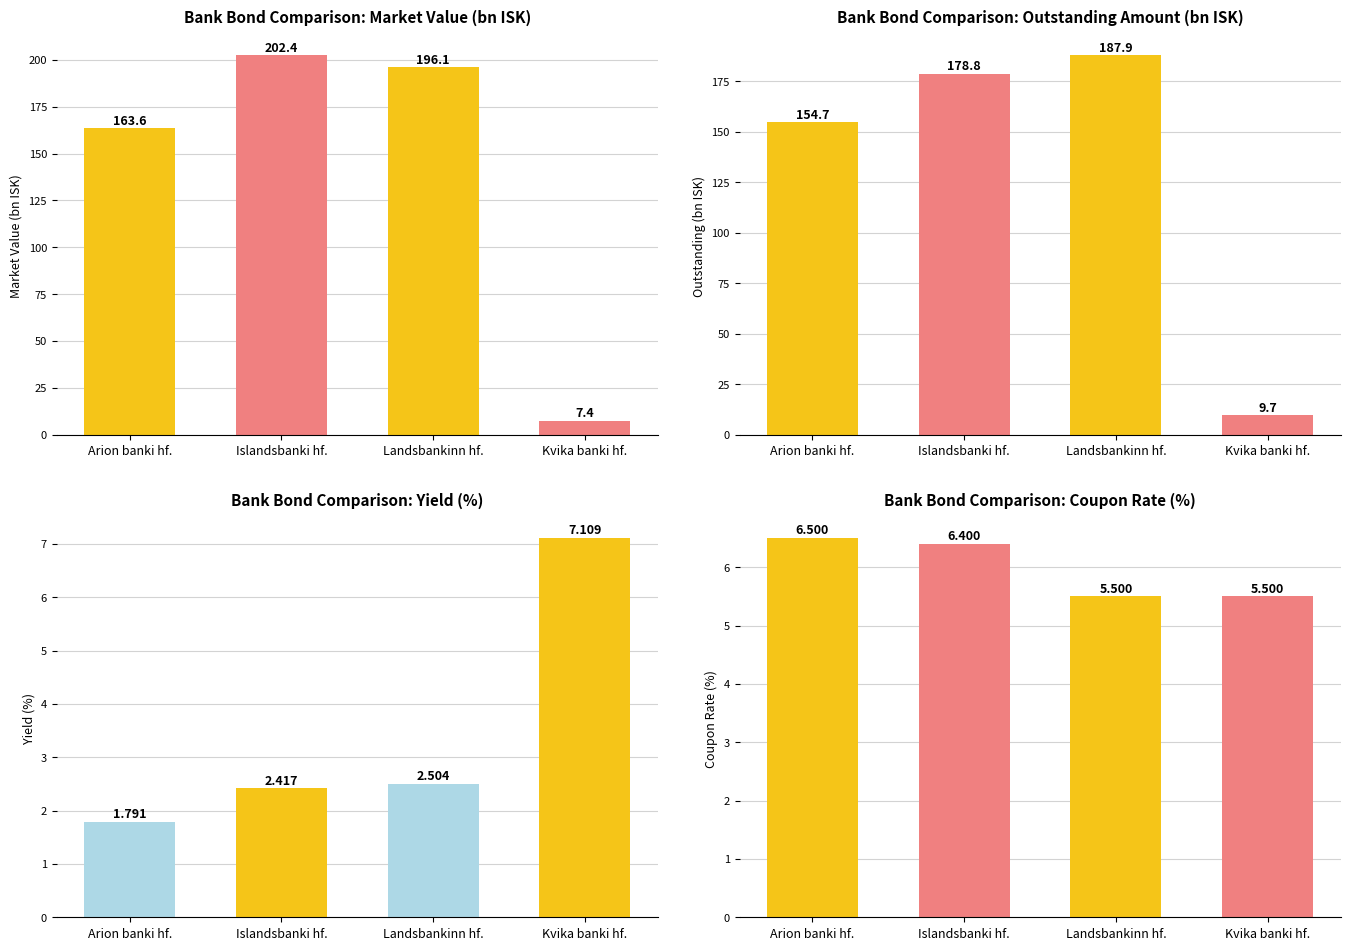

What is the value of the Outstanding (bn ISK) bar at the 4th from the left?

9.7